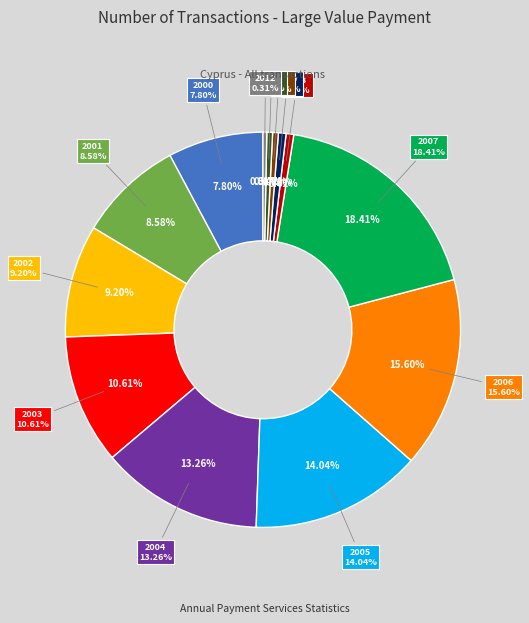

What is the largest slice in the pie chart?

2007